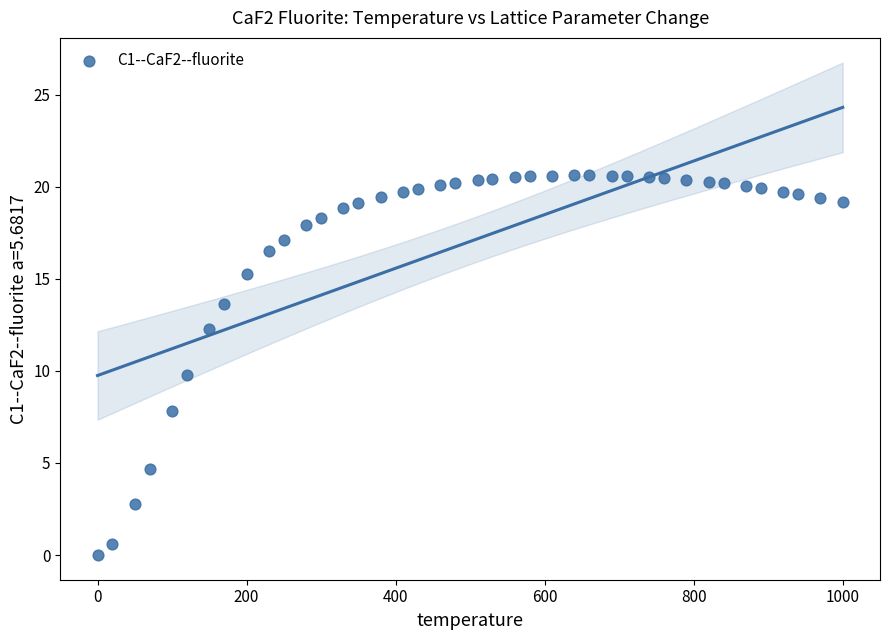

What is the range of X values (max minus min)?

1000.0